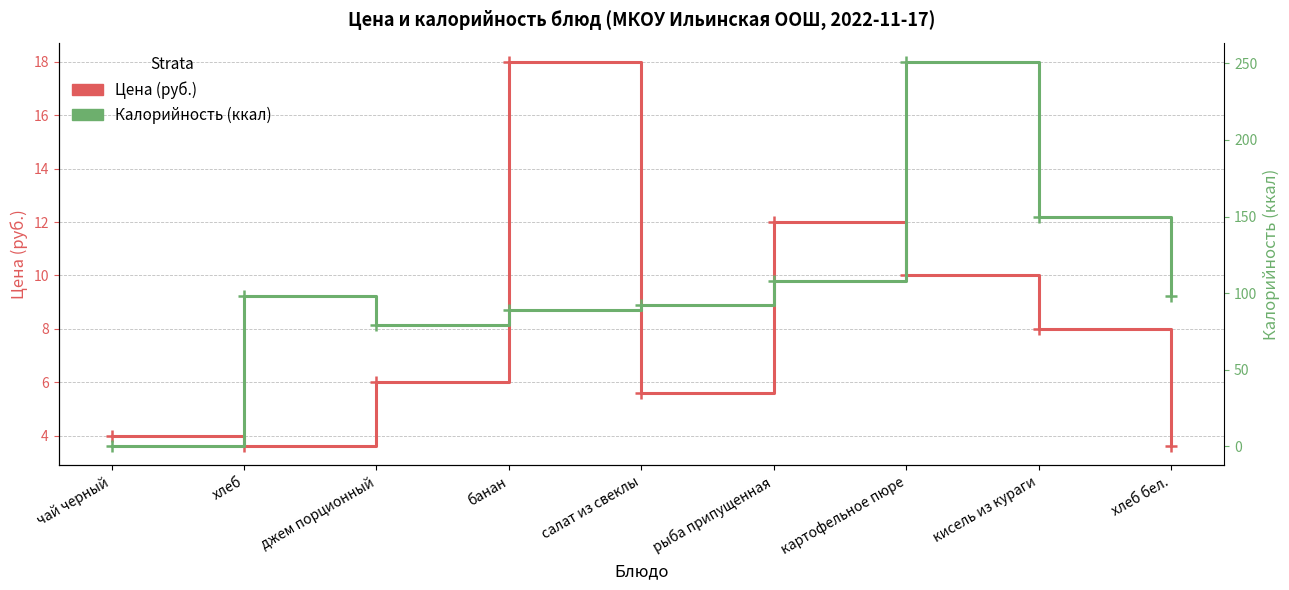

What is the sum of all Калорийность values?

965.5